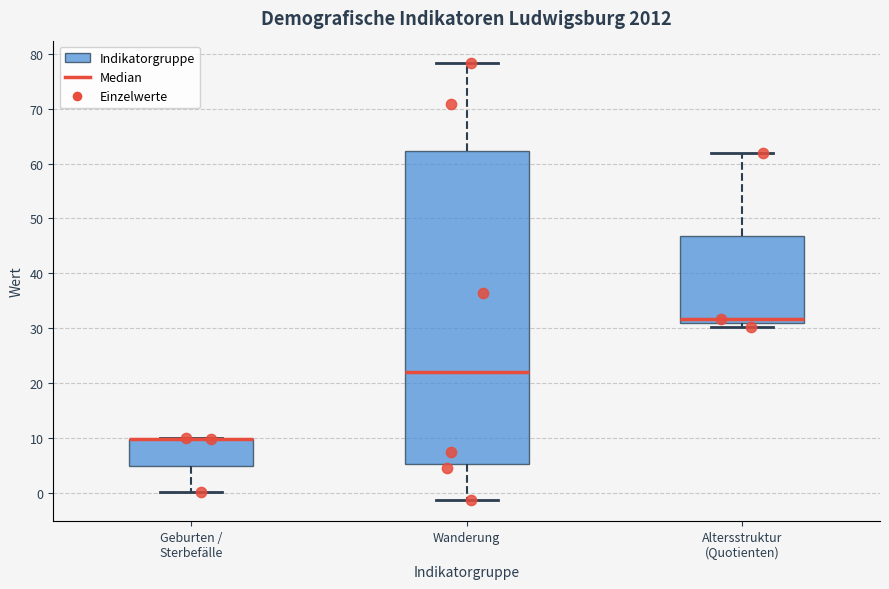

Where does the lower whisker of the box for Geburten / Sterbefälle end on the y-axis? The values are not printed on the chart, so give them approximately, as read against the axis.

0